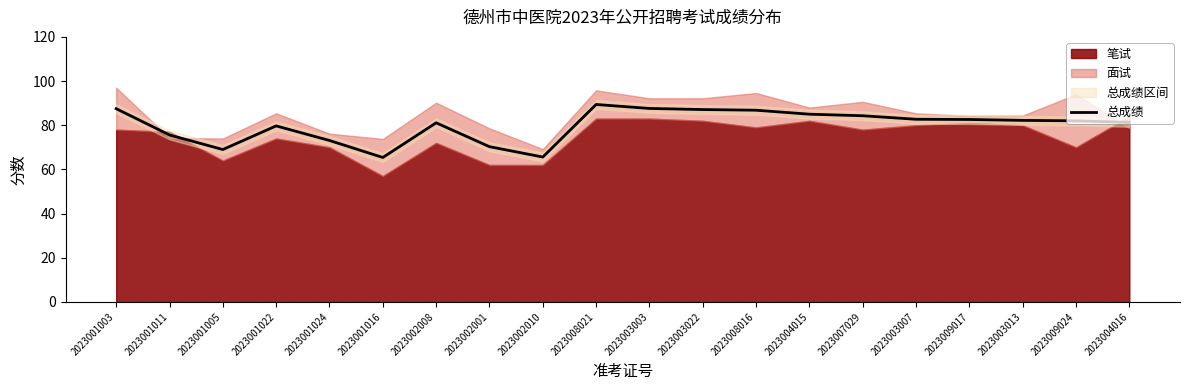

True or false: 总成绩 has a value of 143.7 at 2023001003.

False